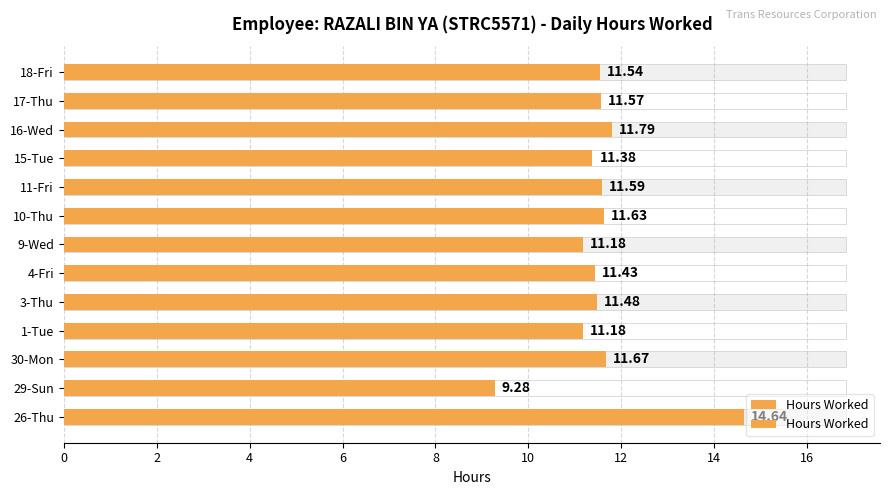

Reading left to right, what are all the values shown in this chart?

14.6	9.3	11.7	11.2	11.5	11.4	11.2	11.6	11.6	11.4	11.8	11.6	11.5